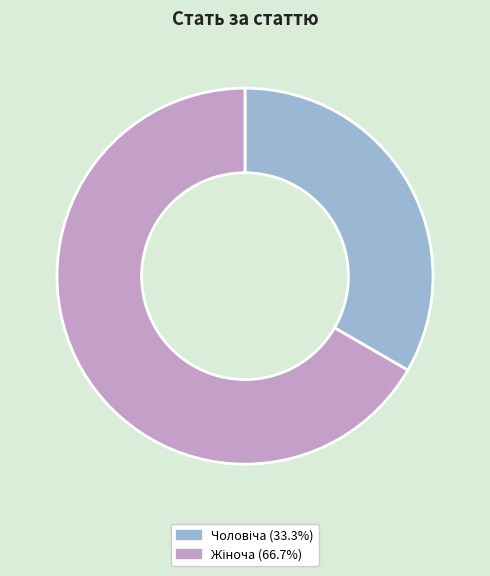

Does any single category account for the majority?

Yes